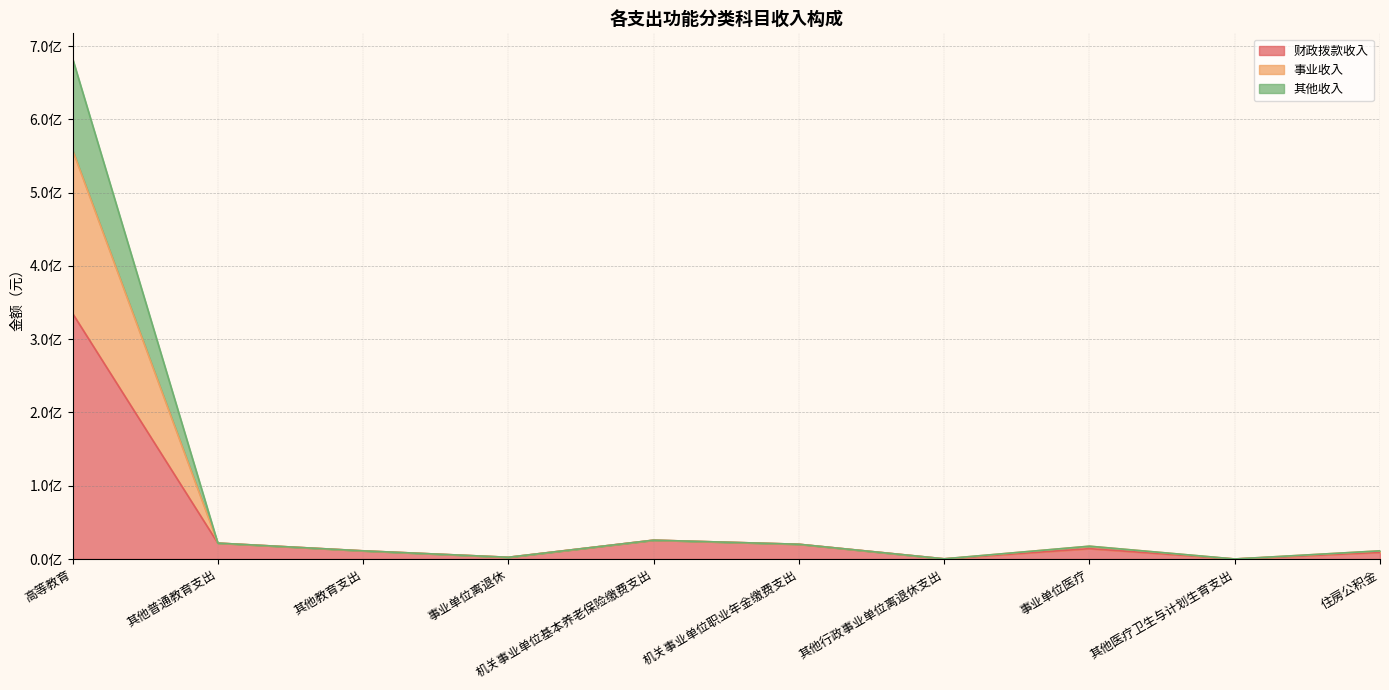

At which category is the sum across all series the highest?

高等教育